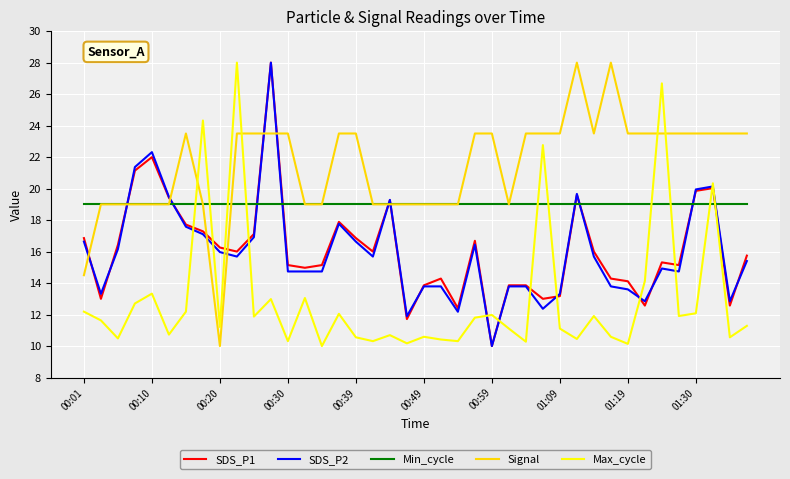

What is the average value of the Min_cycle series?

19.0